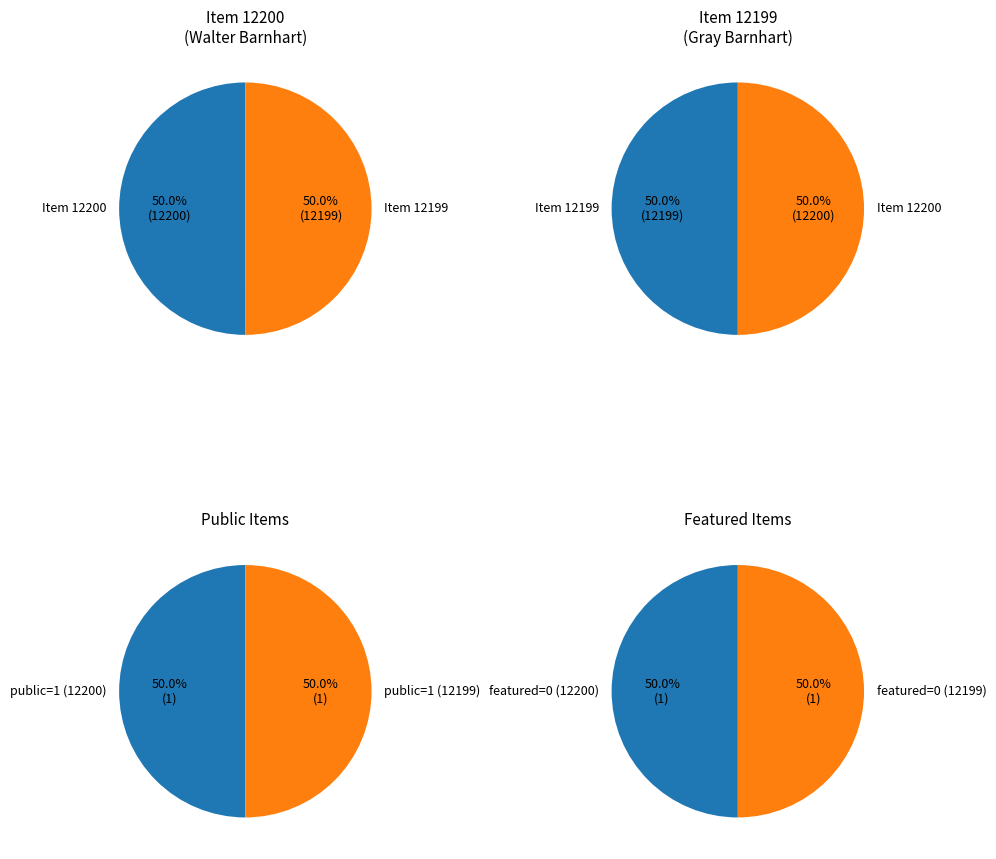

What percentage is the Letter from Keystone to Walter Barnhart slice, to the nearest percent?

50%